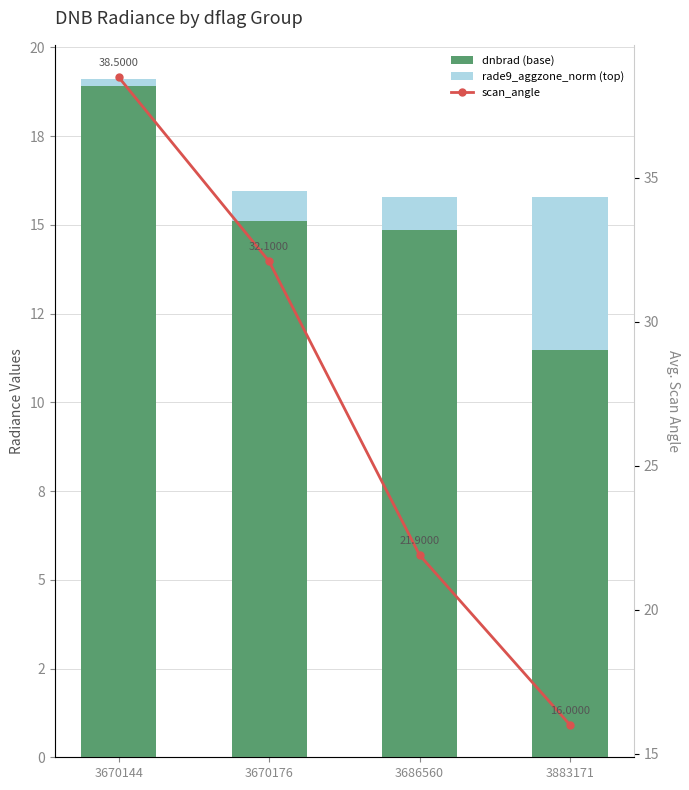

Is the value of dnbrad (base) at 3686560 greater than the value of scan_angle at 3670176?

No